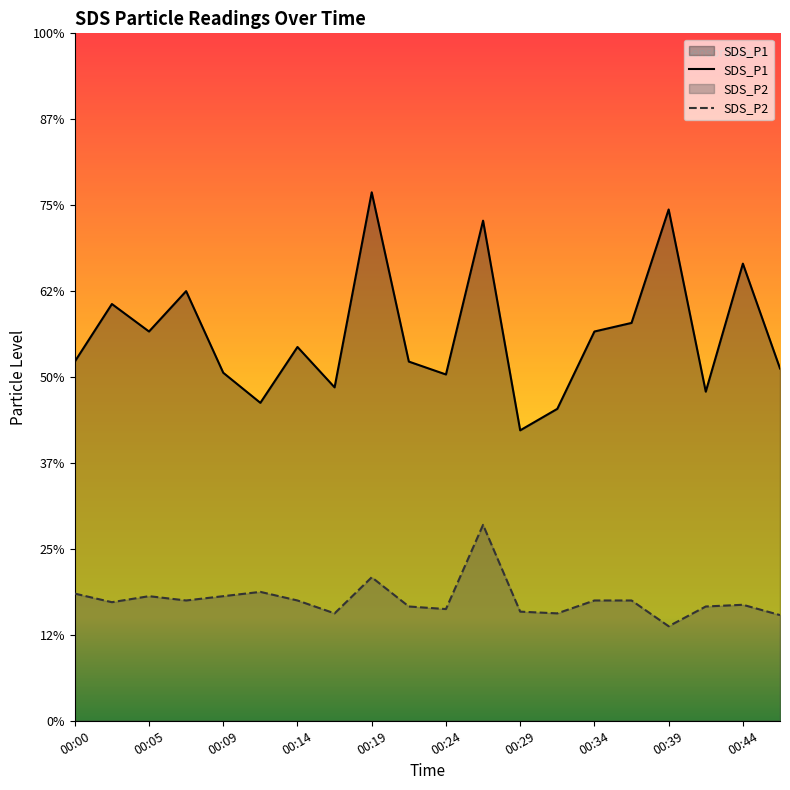

Where is SDS_P1 nearest to the value 4?

00:24